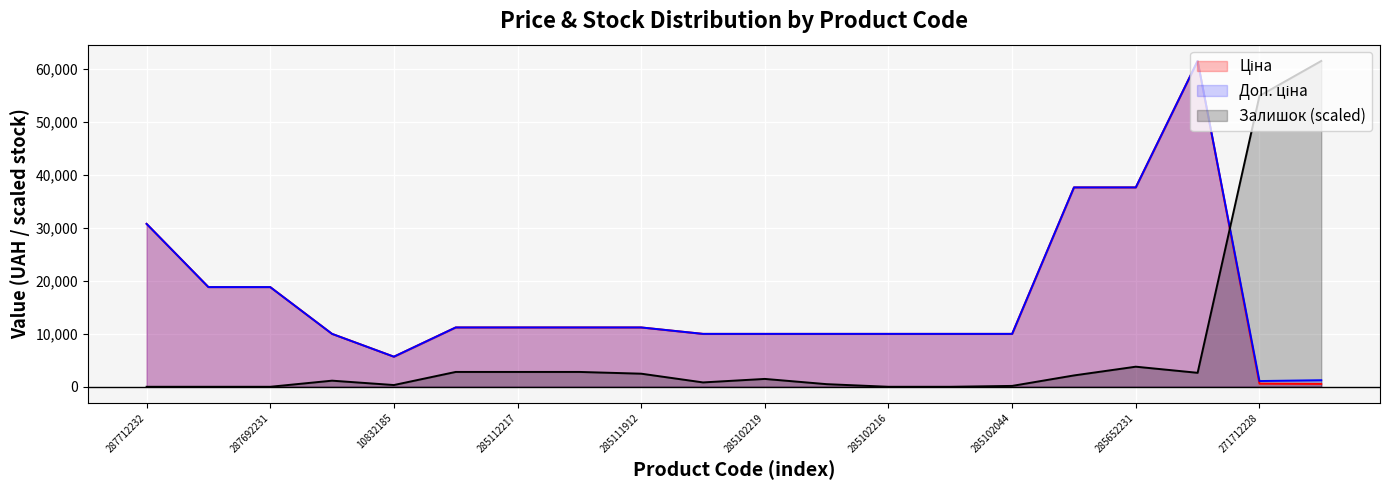

After their last crossing, which series has the higher values: Залишок or Доп. ціна?

Залишок